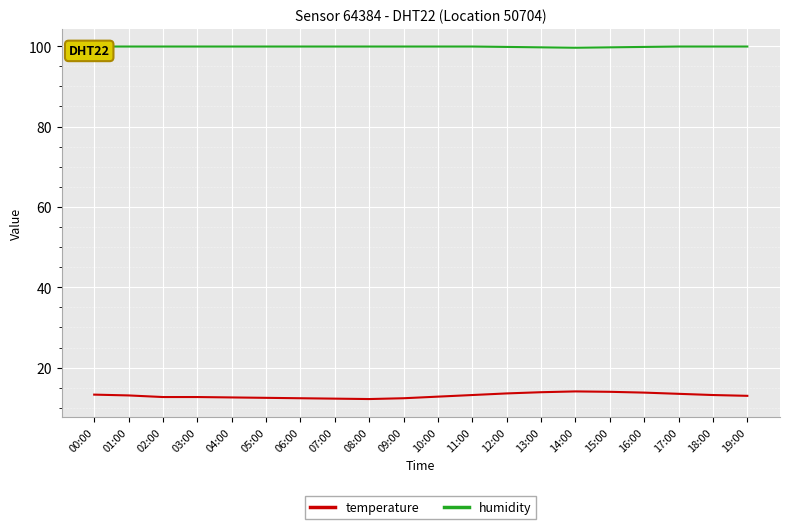

At which category does humidity reach its first local valley?

14:00